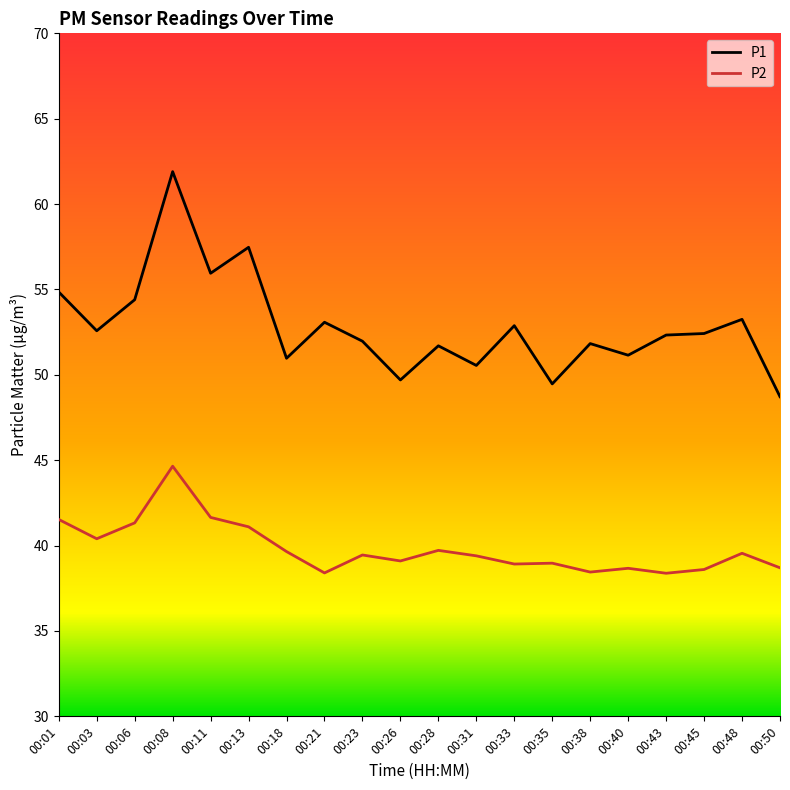

The P2 series shows 8.4 at 00:43. True or false?

False